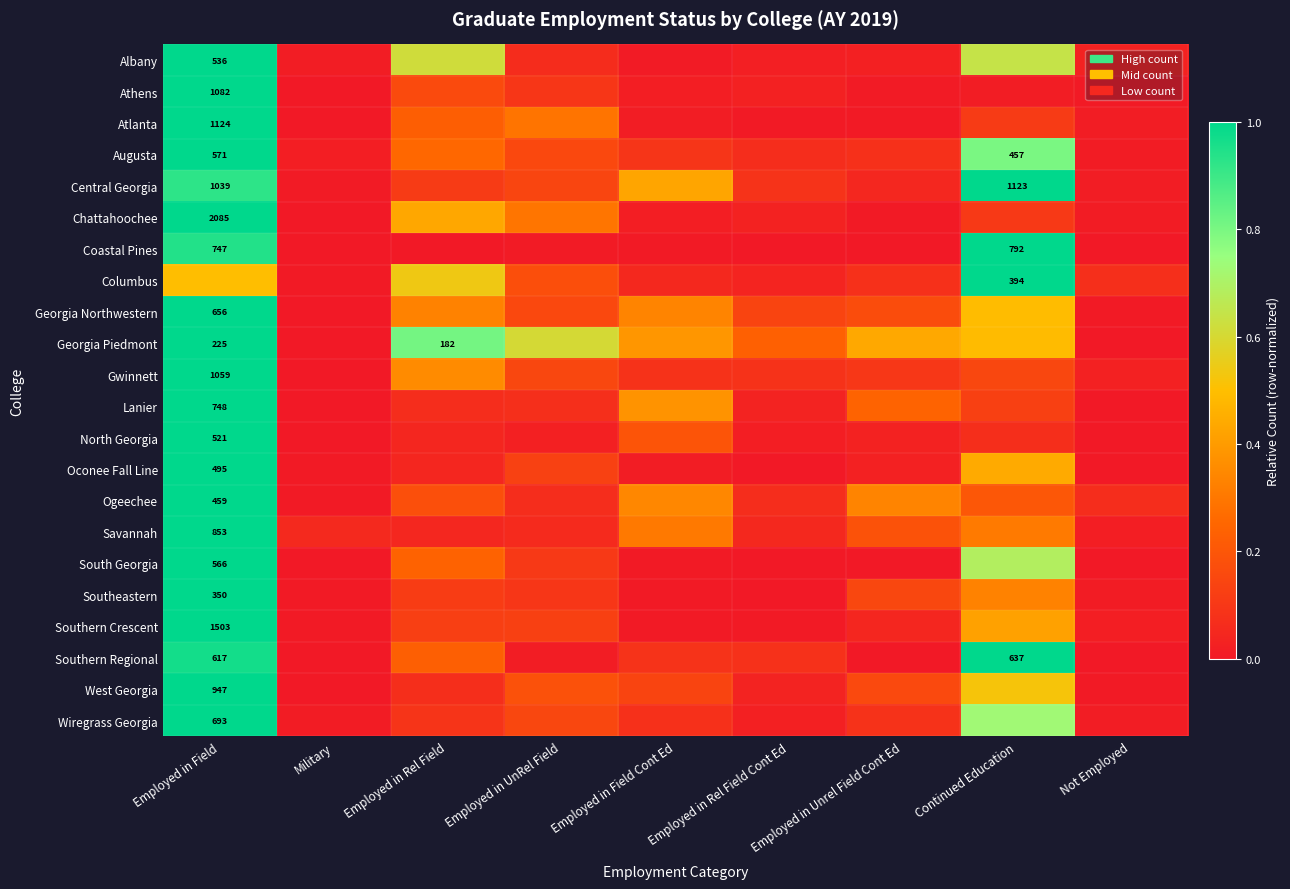

True or false: Augusta has a value of 0.2 at Employed in UnRel Field.

True